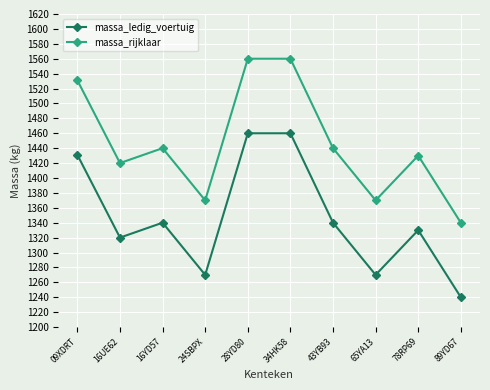

Which series has the largest total across all categories?

massa_rijklaar